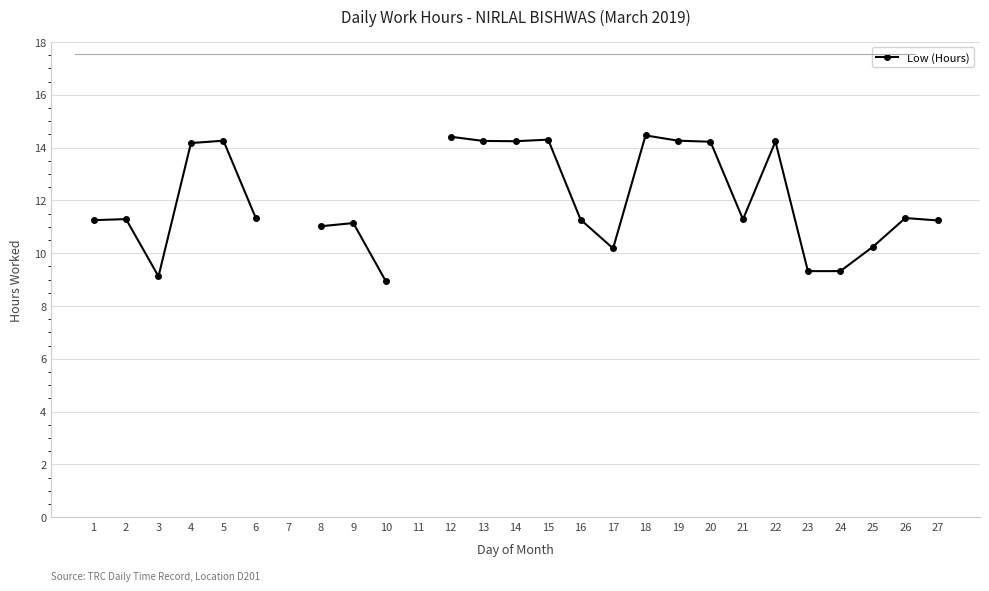

How many lines are shown in the chart?

1